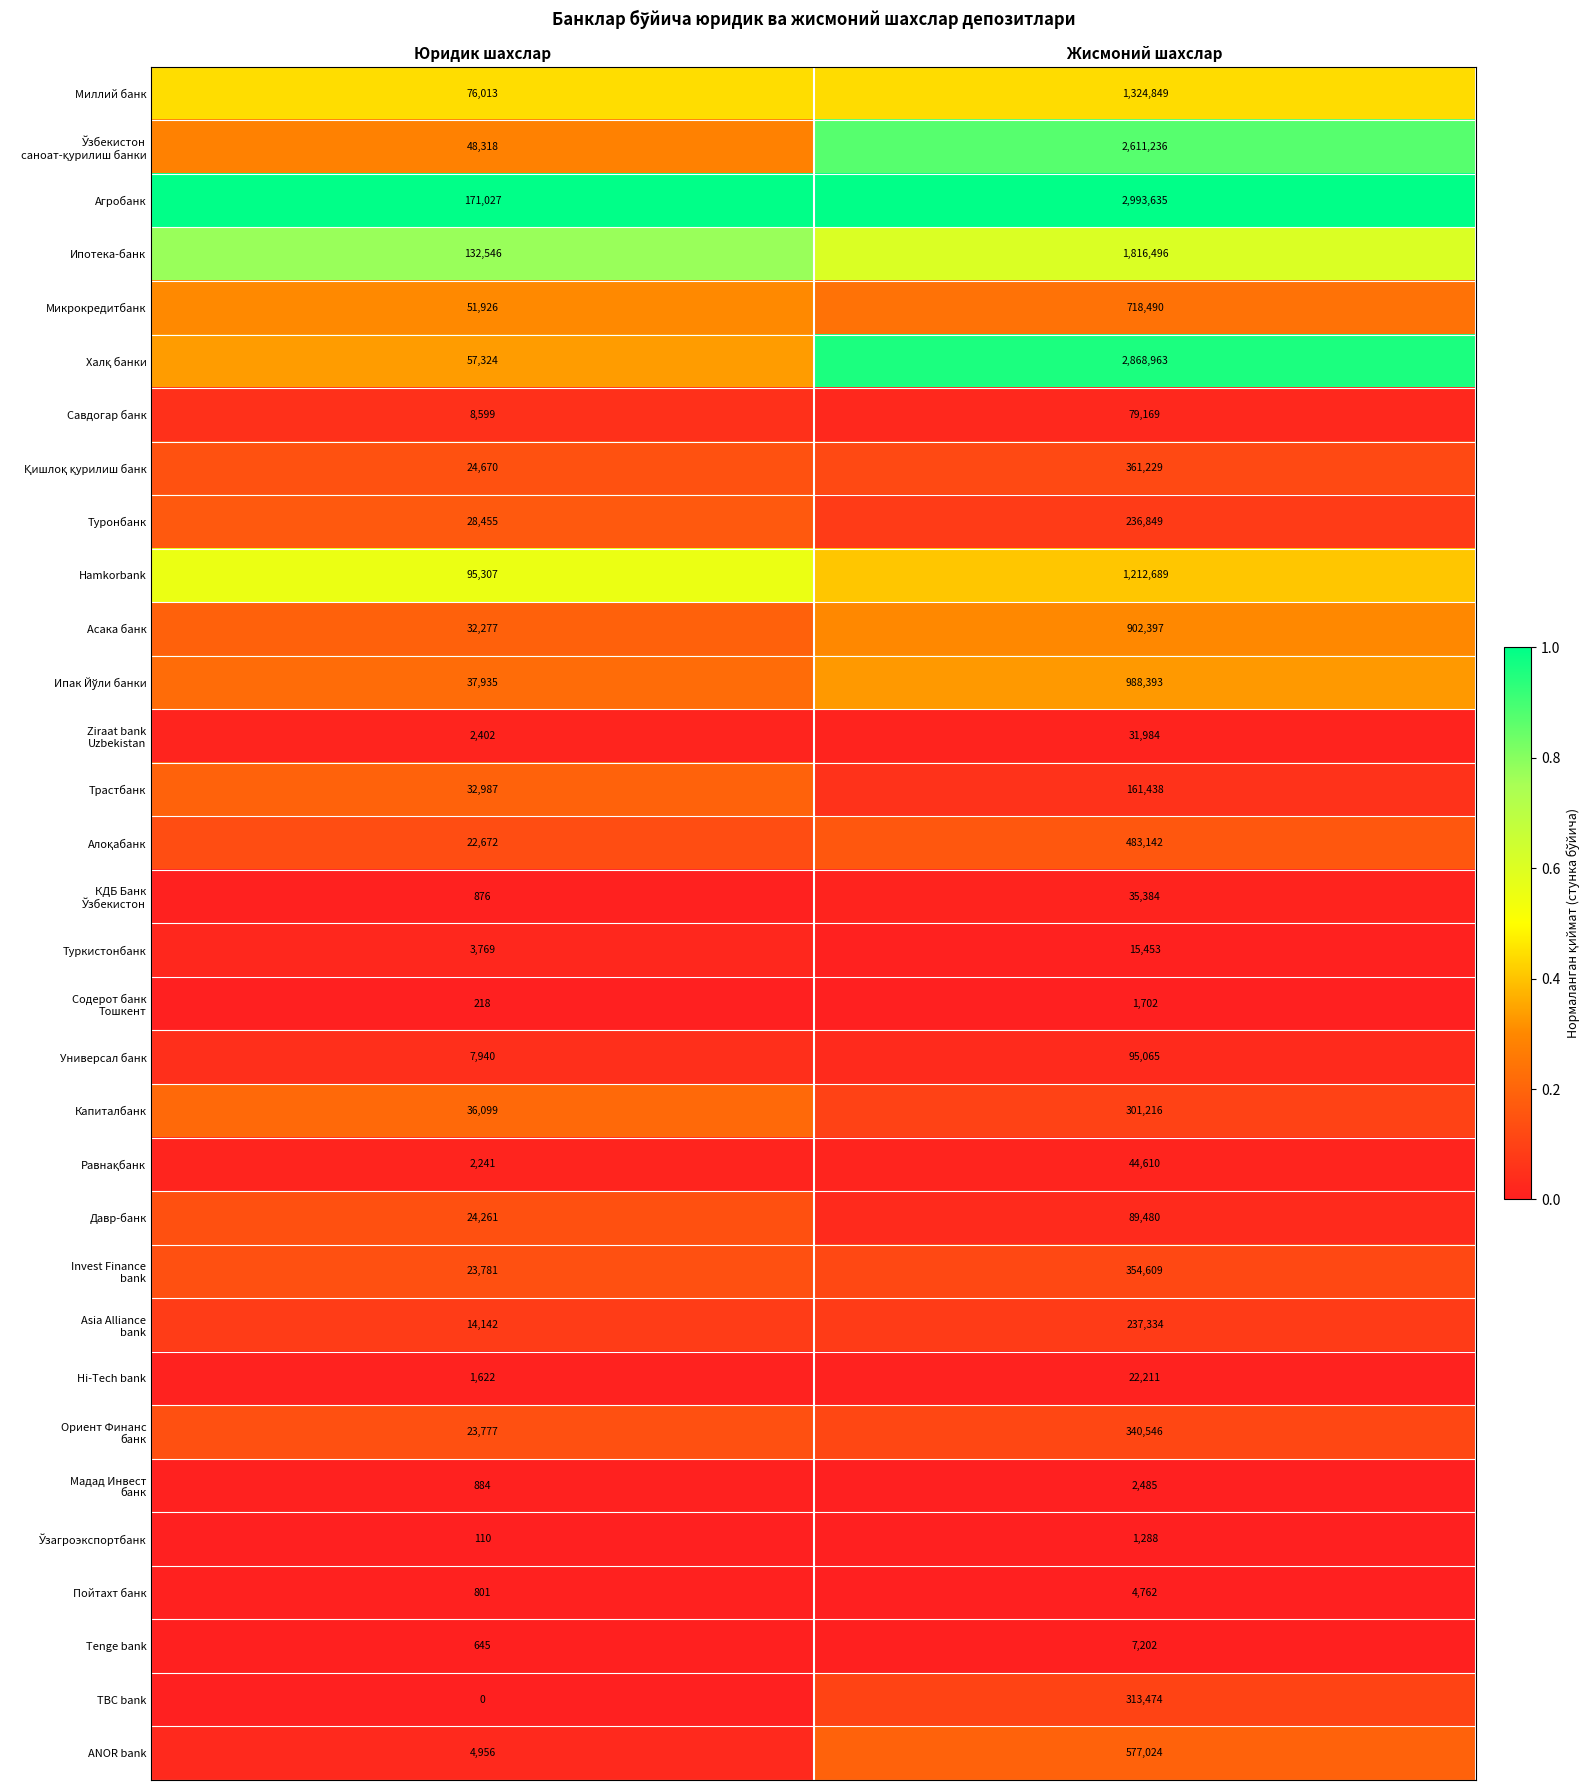

Which series has the largest range (max minus min)?

Агробанк